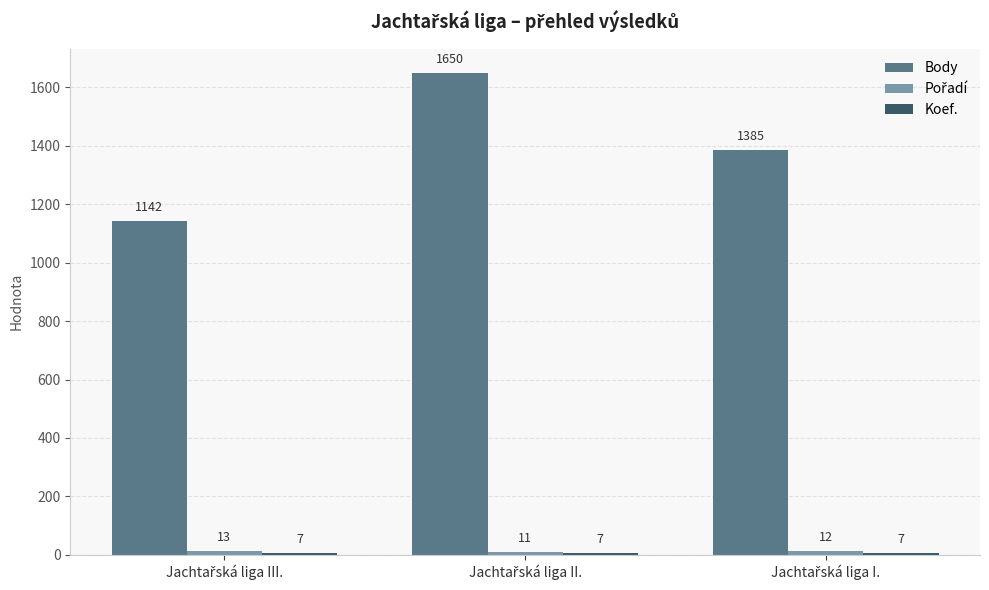

What is the difference between the second highest and minimum values in the Body series?

243